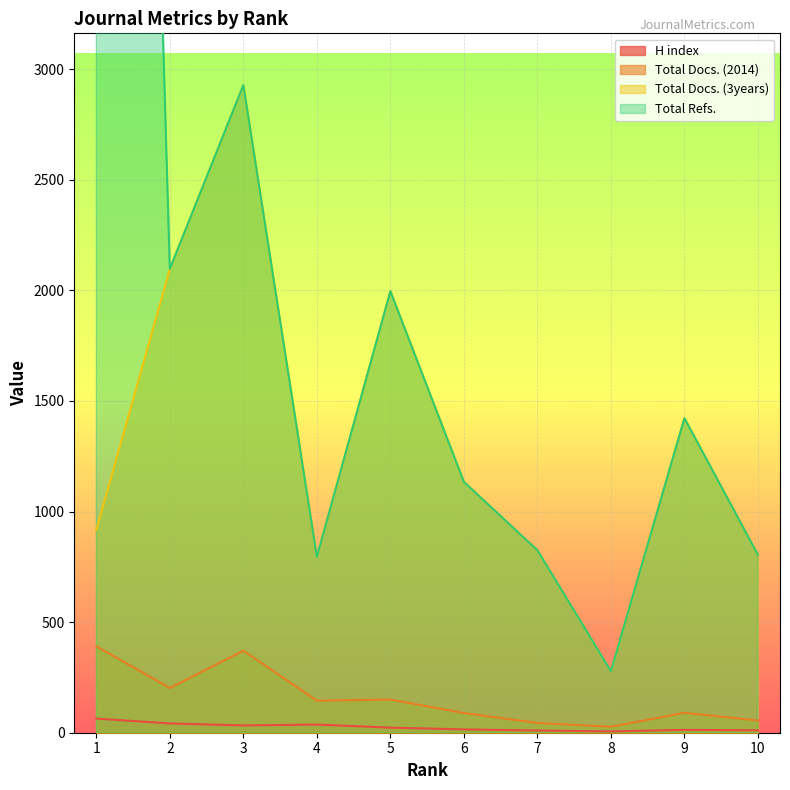

What are all the series names shown in the legend?

H index, Total Docs. (2014), Total Docs. (3years), Total Refs.